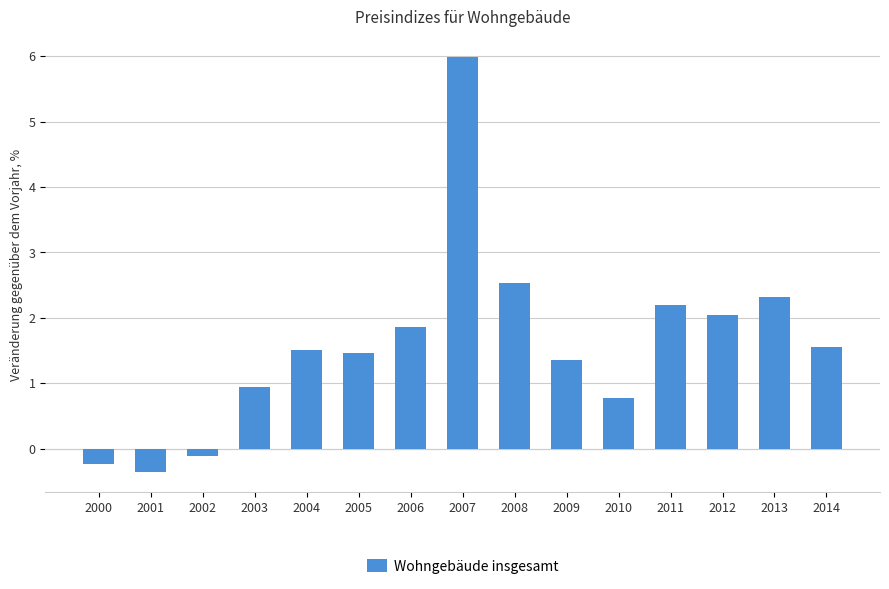

What is the difference between the maximum and minimum values?

6.3